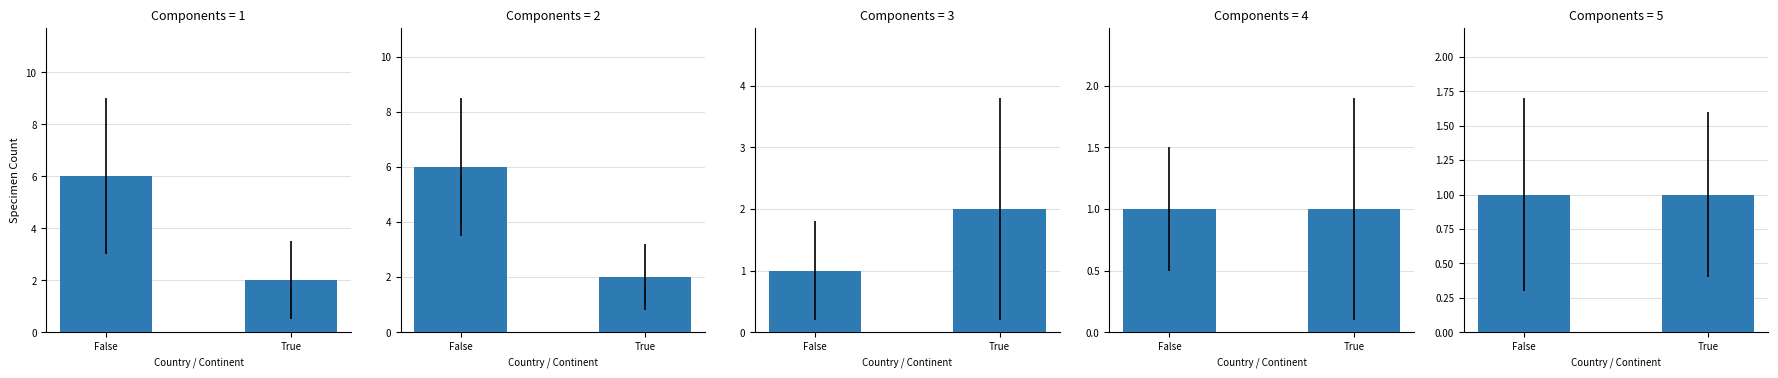

Does the chart contain stacked bars?

No